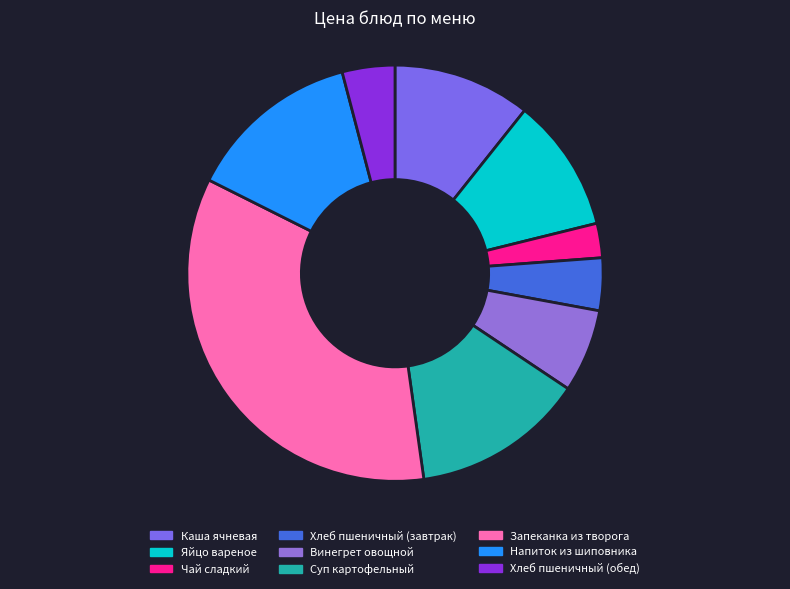

Rank the categories by value from lowest to highest.

Чай сладкий, Хлеб пшеничный (завтрак), Хлеб пшеничный (обед), Винегрет овощной, Яйцо вареное, Каша ячневая, Суп картофельный, Напиток из шиповника, Запеканка из творога